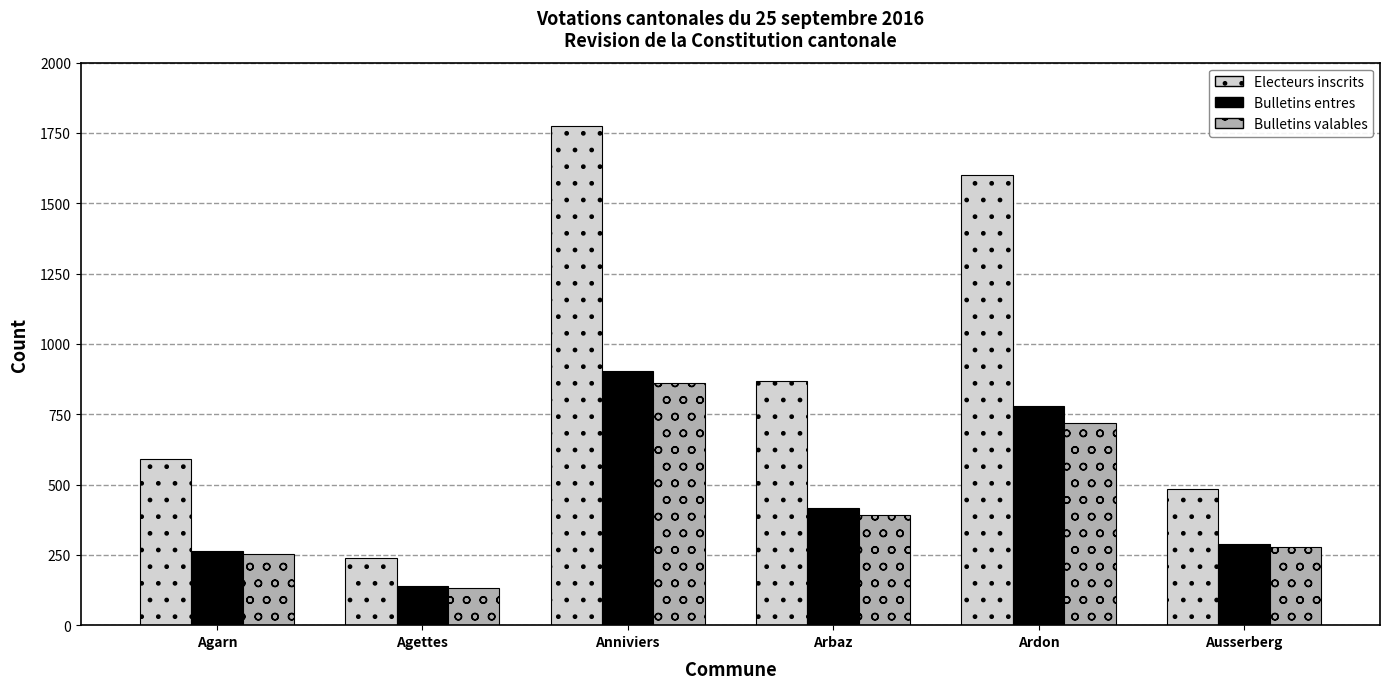

The Bulletins entres series shows 264 at Agarn. True or false?

True